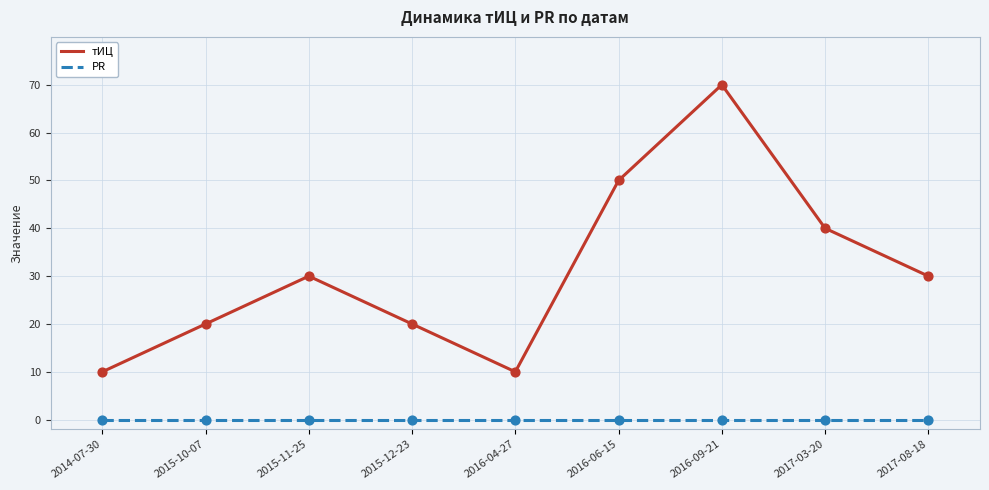

What is the total value across all series at 2015-11-25?

30